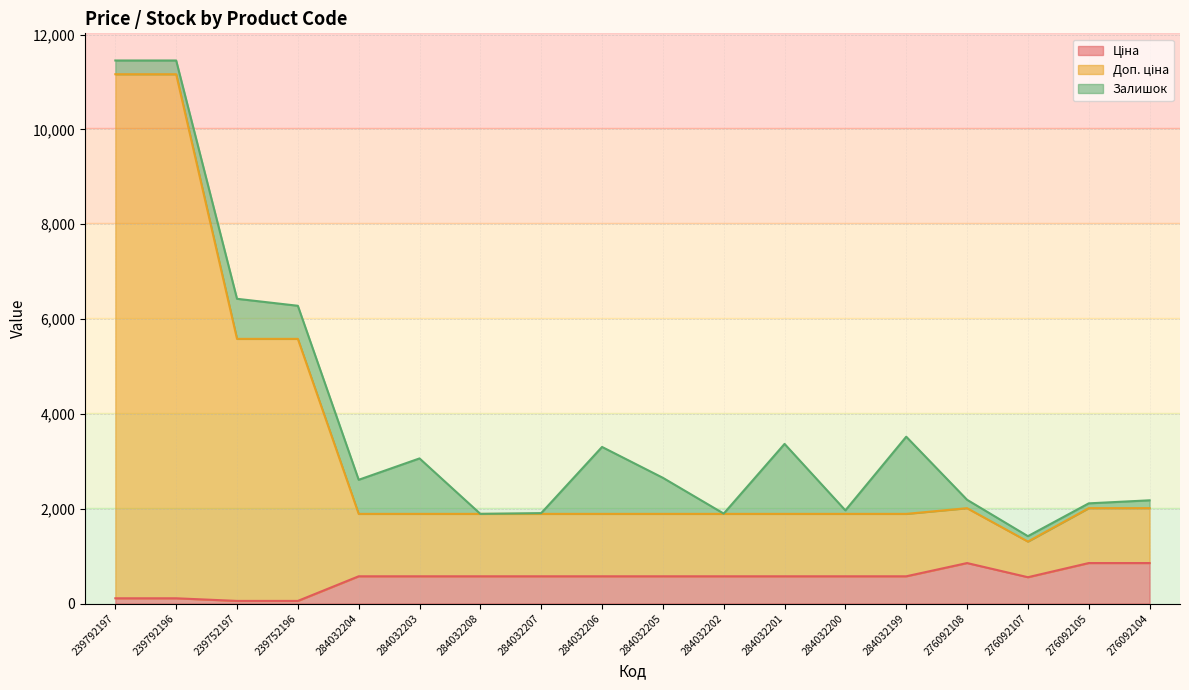

How many lines are shown in the chart?

3